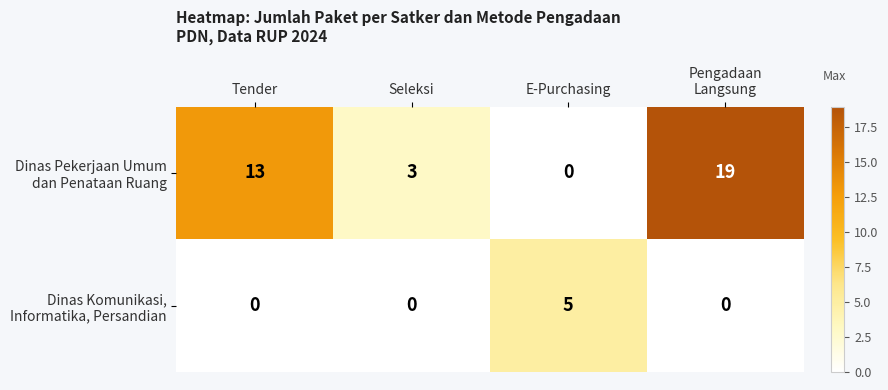

What is the total value across all series at Tender?

13